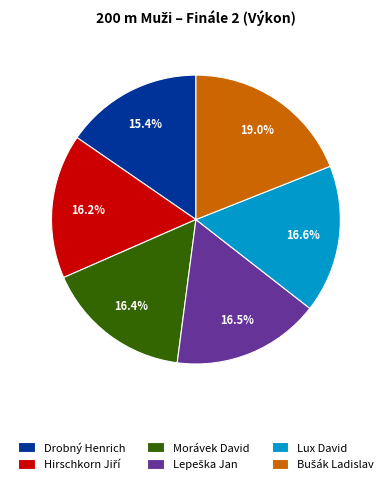

To the nearest percent, what is the combined percentage of Lux David and Drobný Henrich?

32%